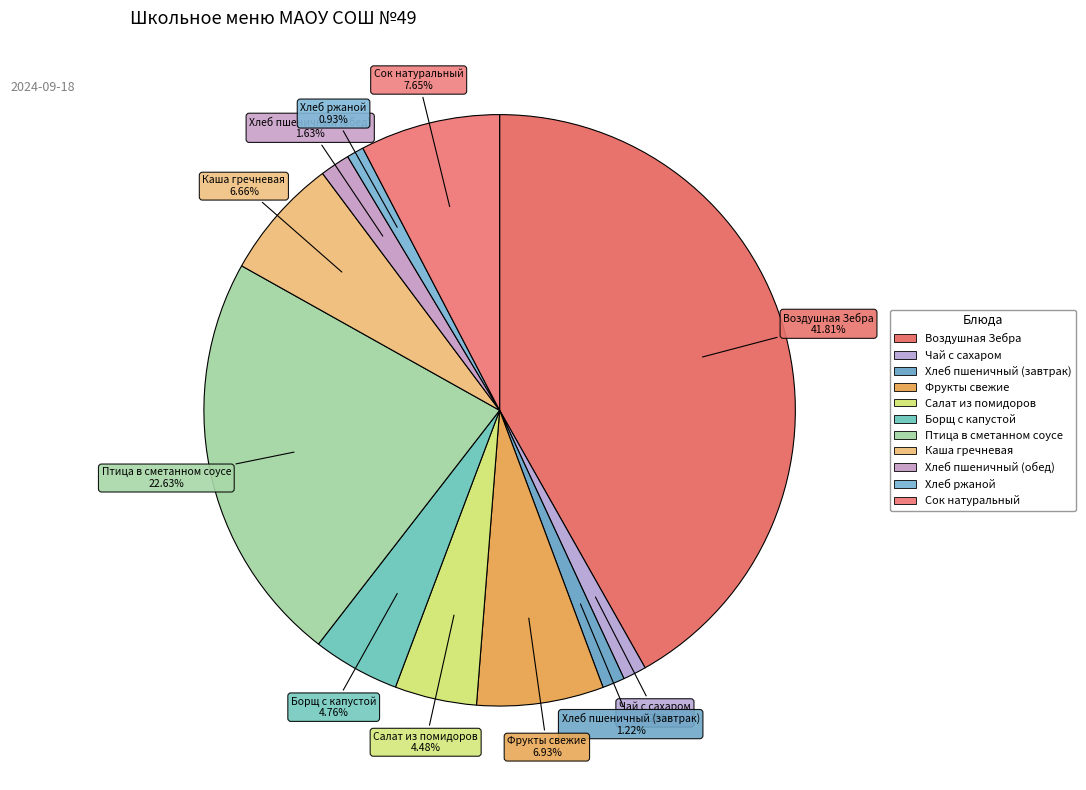

Which slice is the largest?

Воздушная Зебра